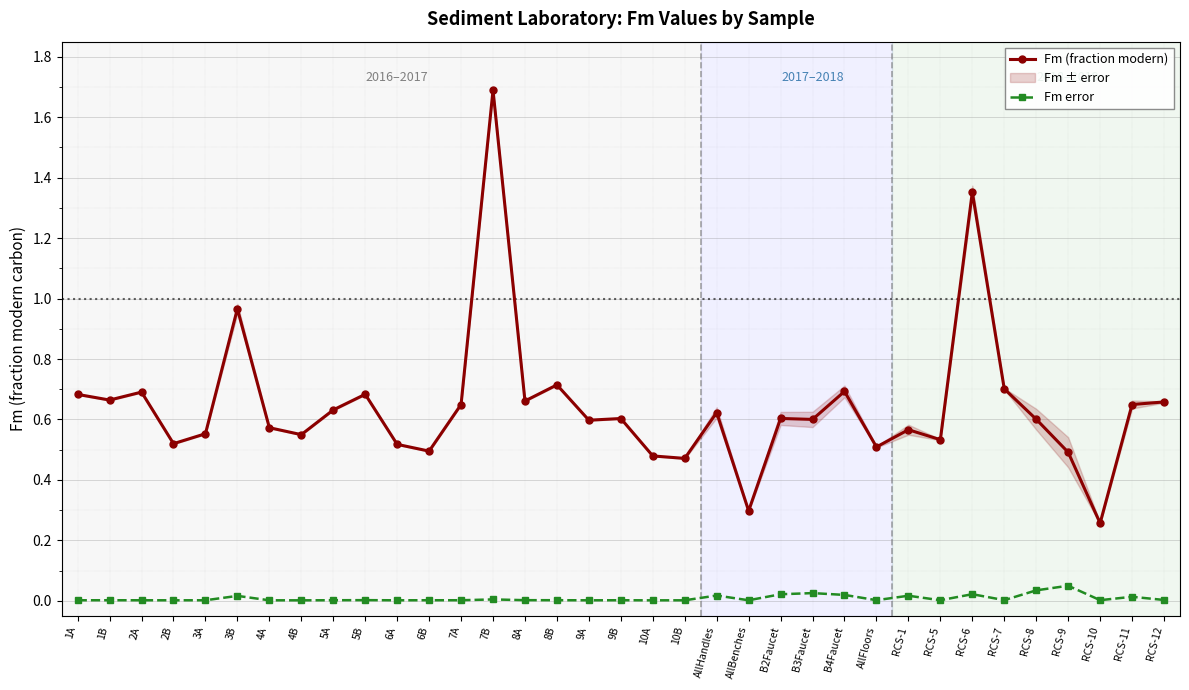

Reading left to right, what are all the values shown in this chart?

Fm (fraction modern): 1A=0.7	1B=0.7	2A=0.7	2B=0.5	3A=0.6	3B=1.0	4A=0.6	4B=0.5	5A=0.6	5B=0.7	6A=0.5	6B=0.5	7A=0.6	7B=1.7	8A=0.7	8B=0.7	9A=0.6	9B=0.6	10A=0.5	10B=0.5	AllHandles=0.6	AllBenches=0.3	B2Faucet=0.6	B3Faucet=0.6	B4Faucet=0.7	AllFloors=0.5	RCS-1=0.6	RCS-5=0.5	RCS-6=1.4	RCS-7=0.7	RCS-8=0.6	RCS-9=0.5	RCS-10=0.3	RCS-11=0.6	RCS-12=0.7
Fm error: 1A=0.0	1B=0.0	2A=0.0	2B=0.0	3A=0.0	3B=0.0	4A=0.0	4B=0.0	5A=0.0	5B=0.0	6A=0.0	6B=0.0	7A=0.0	7B=0.0	8A=0.0	8B=0.0	9A=0.0	9B=0.0	10A=0.0	10B=0.0	AllHandles=0.0	AllBenches=0.0	B2Faucet=0.0	B3Faucet=0.0	B4Faucet=0.0	AllFloors=0.0	RCS-1=0.0	RCS-5=0.0	RCS-6=0.0	RCS-7=0.0	RCS-8=0.0	RCS-9=0.0	RCS-10=0.0	RCS-11=0.0	RCS-12=0.0